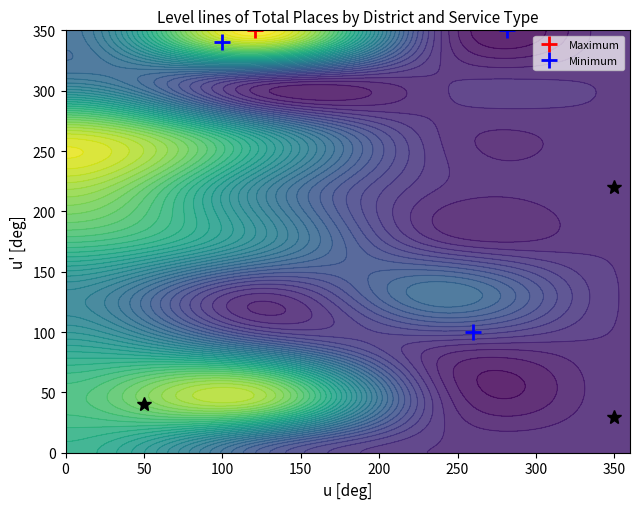

At how many categories does at least one series exceed 299?

1